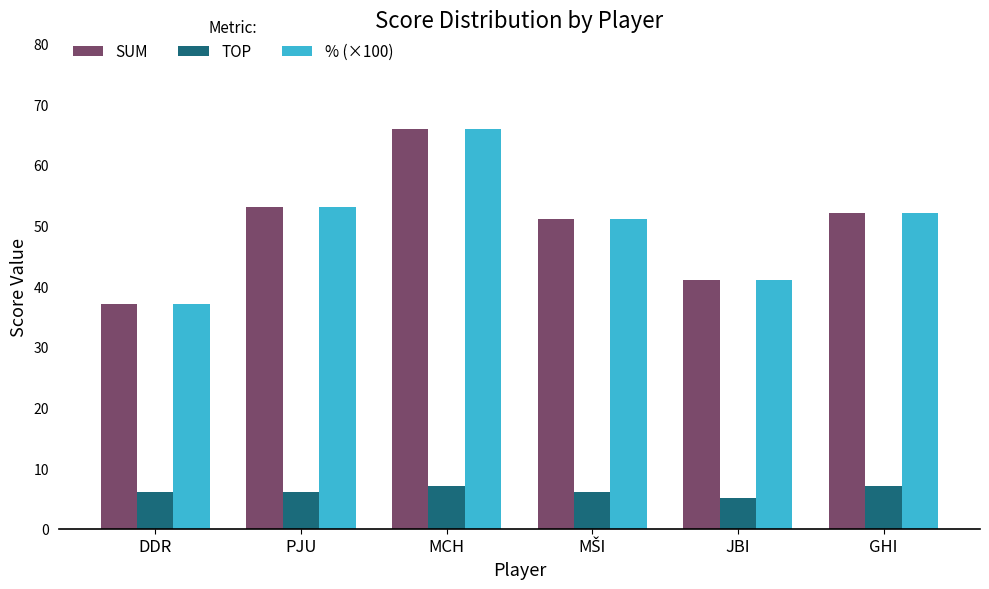

True or false: SUM has a value of 37 at DDR.

True